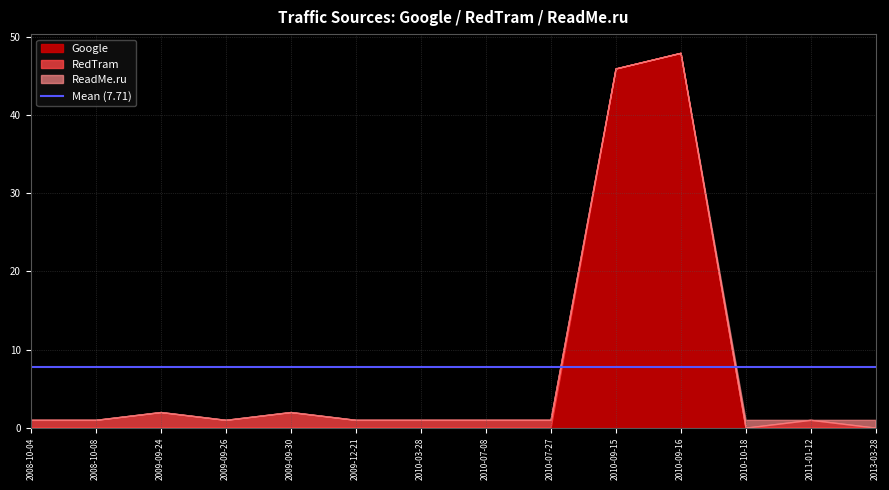

What is the value of the Google point at the 10th from the left?

46